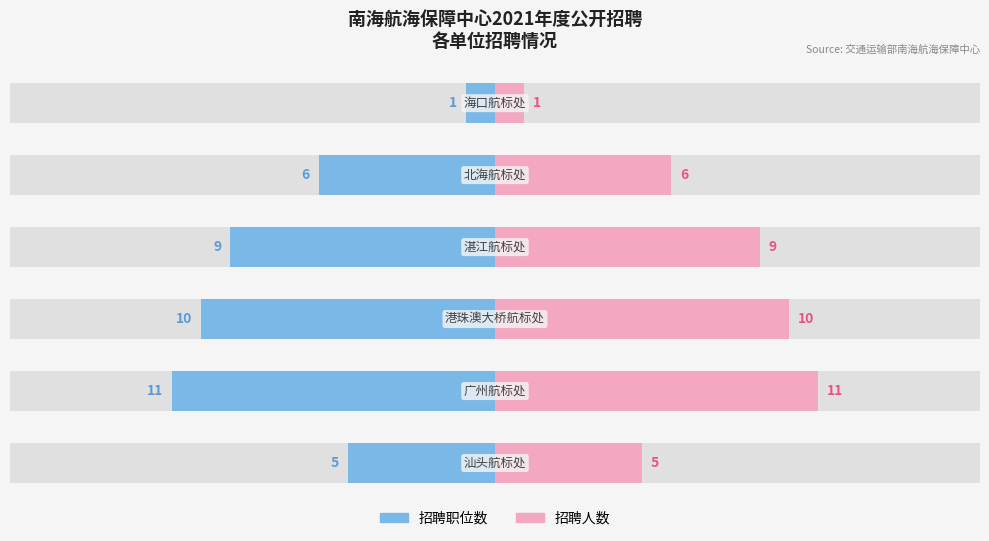

How many 招聘人数 values are between 5 and 10?

4